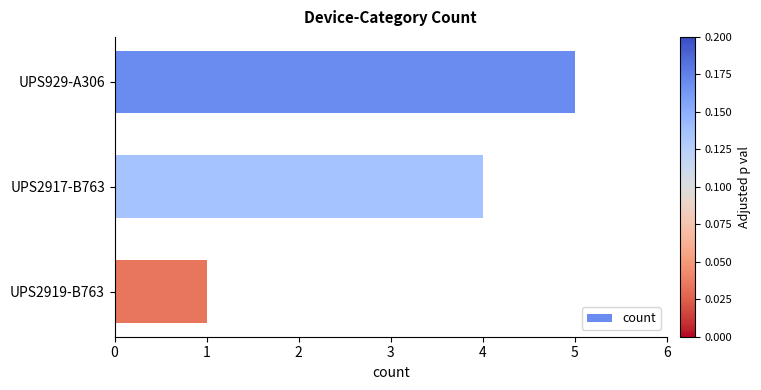

What is the average value?

3